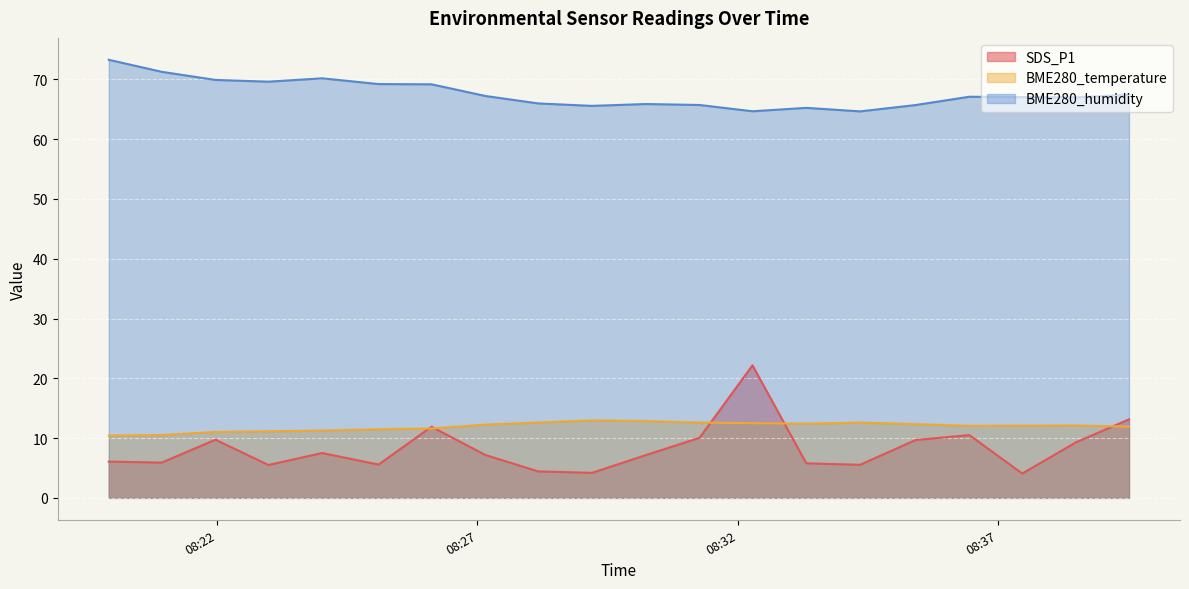

At which label does BME280_humidity first exceed 67?

2023/03/19 08:19:55